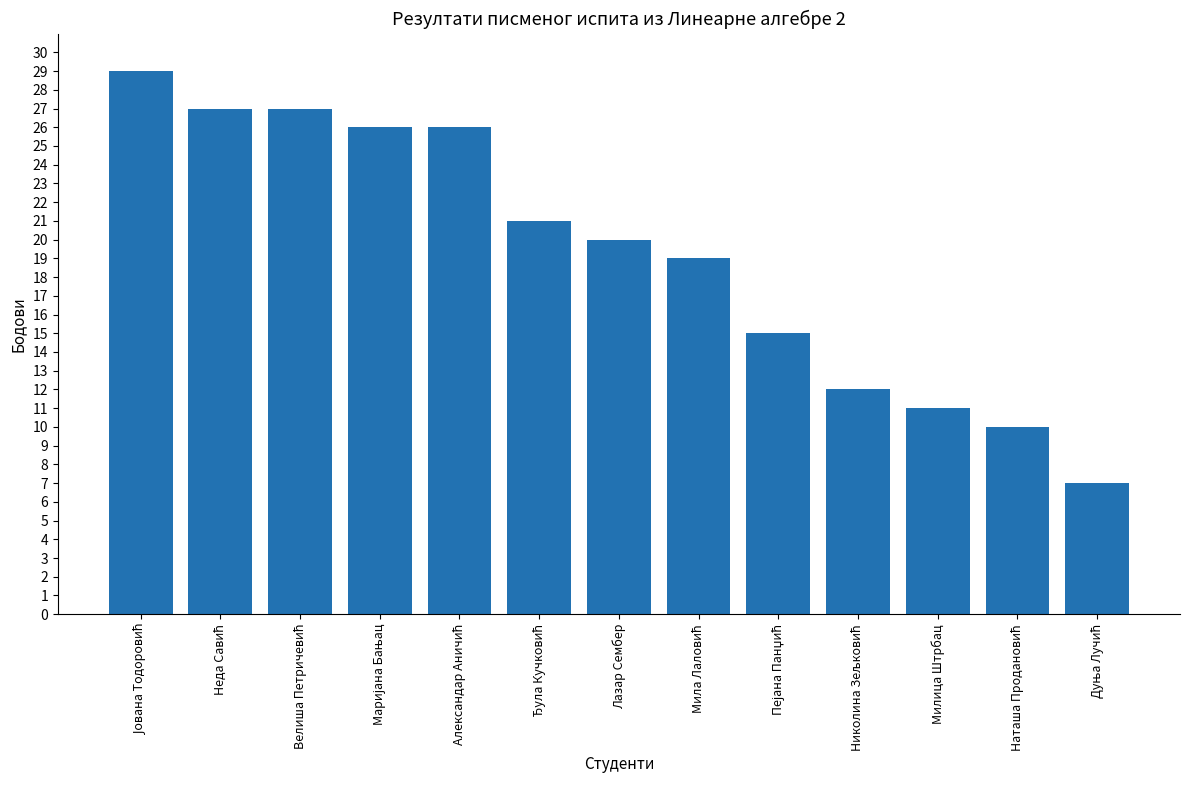

What is the value of the 2nd bar from the left?

27